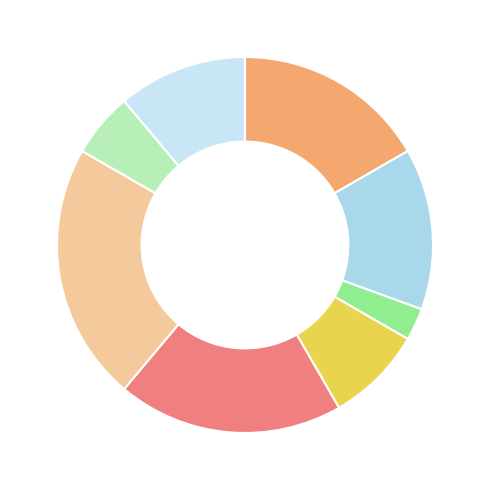

How many segments does this pie chart have?

8